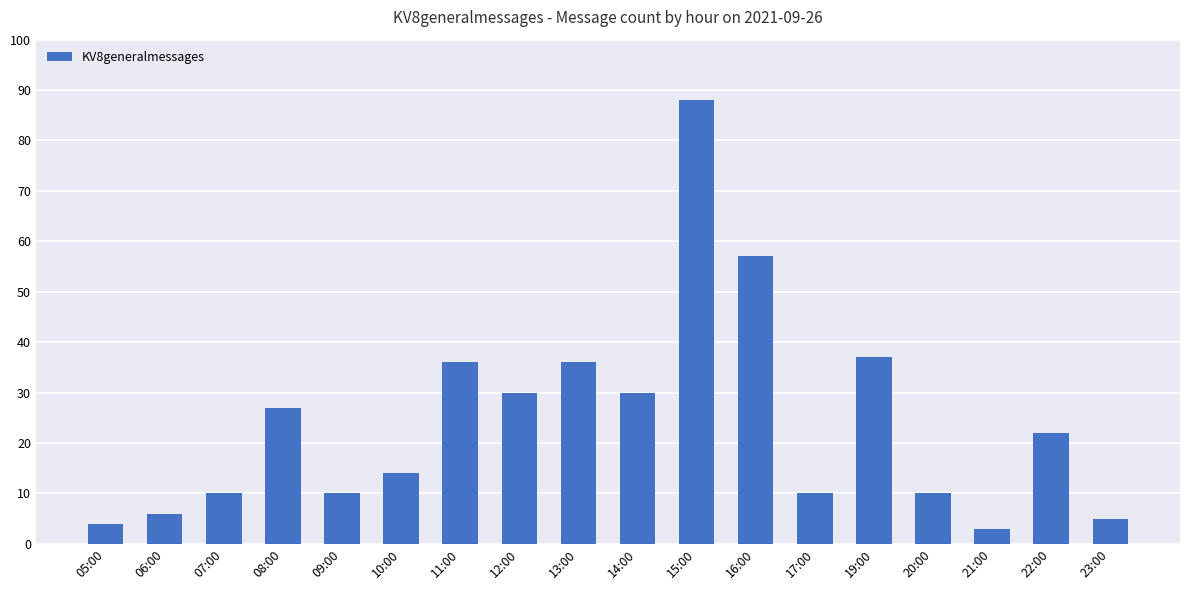

What is the sum of all values?

435